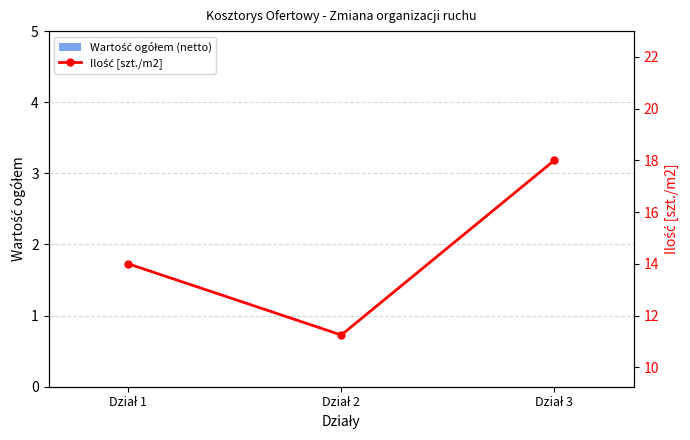

Which series has the largest range (max minus min)?

Ilość [szt./m2]